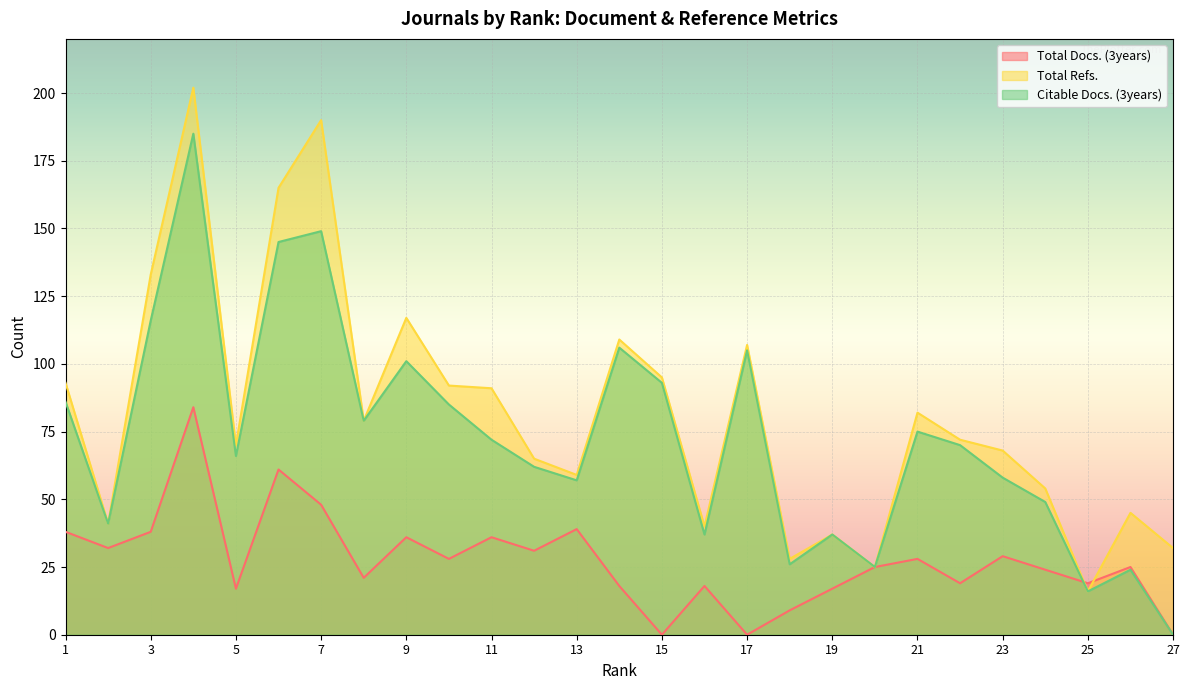

What is the difference between the highest and lowest values at 8?

58